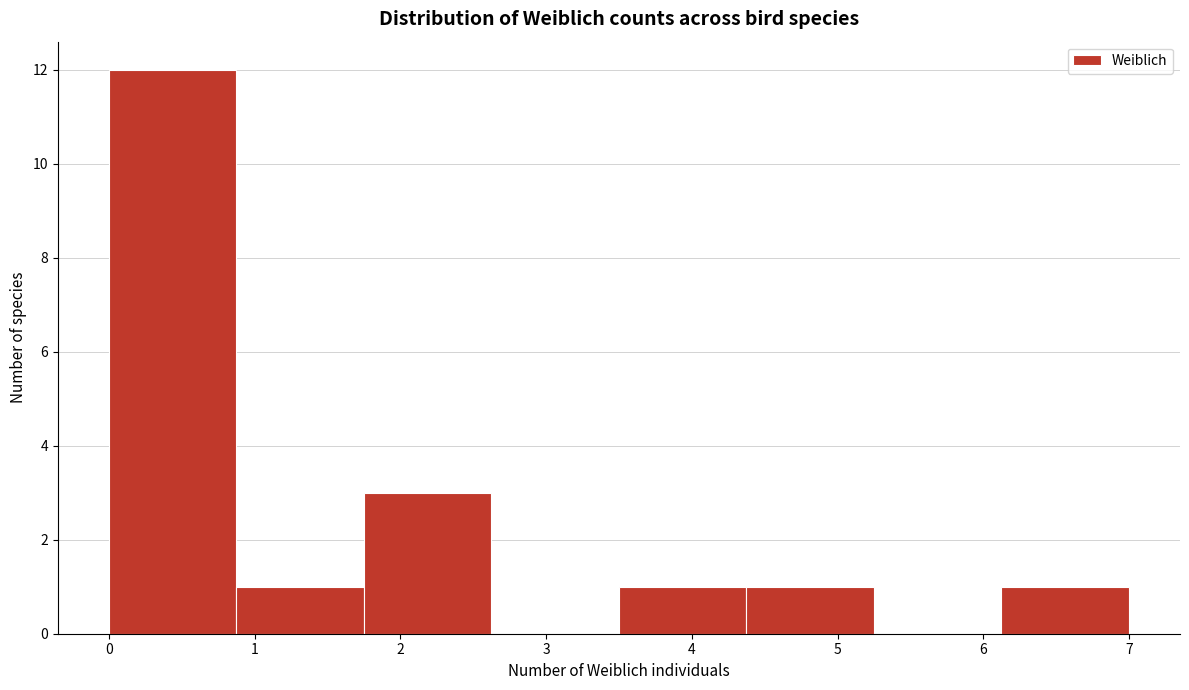

Reading left to right, list every bar in this chart as the range it spans on the x-axis followed by its height. Neither the bar edges nor the heights are printed on the chart, so give them approximately, as read against the axes.

0.0 to 0.9: 12
0.9 to 1.8: 1
1.8 to 2.6: 3
2.6 to 3.5: 0
3.5 to 4.4: 1
4.4 to 5.3: 1
5.3 to 6.1: 0
6.1 to 7.0: 1